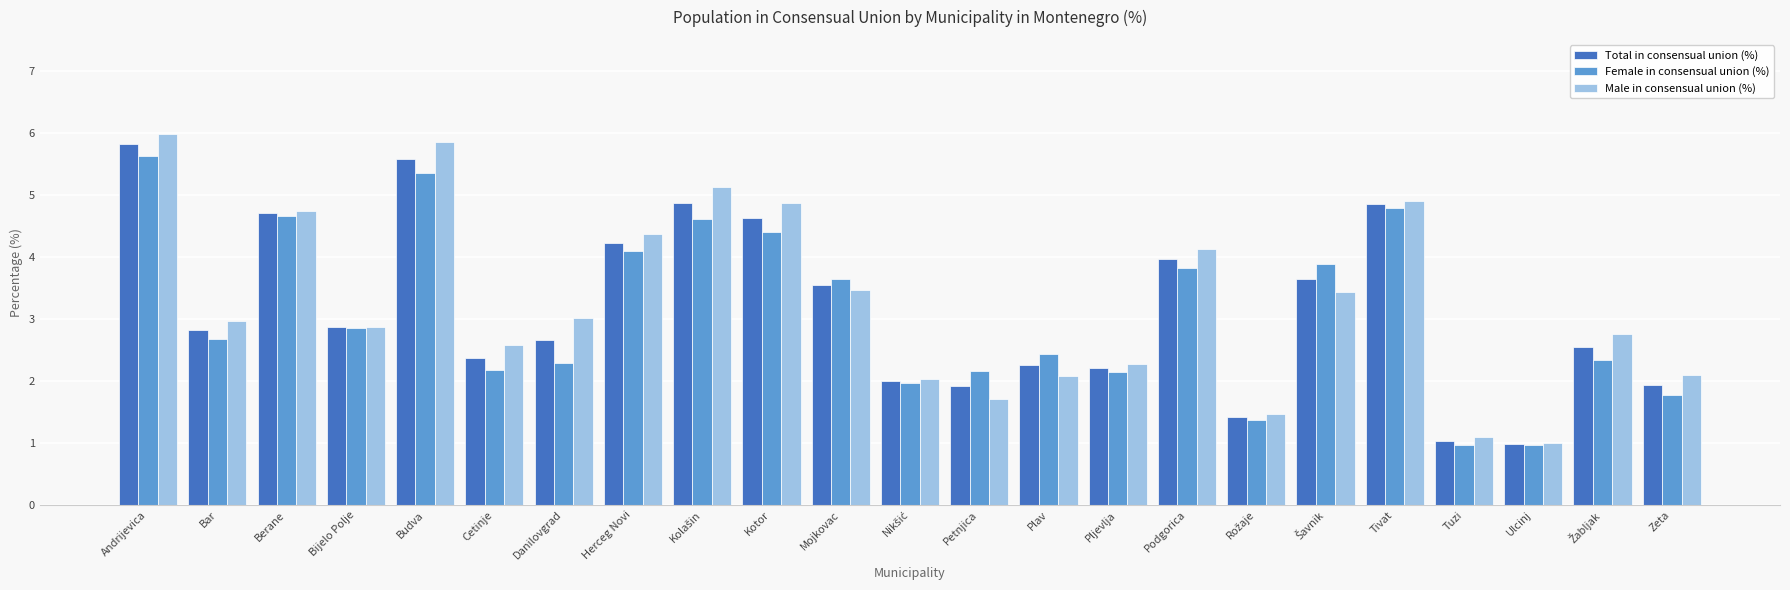

What is the sum of all Total in consensual union (%) values?

72.8